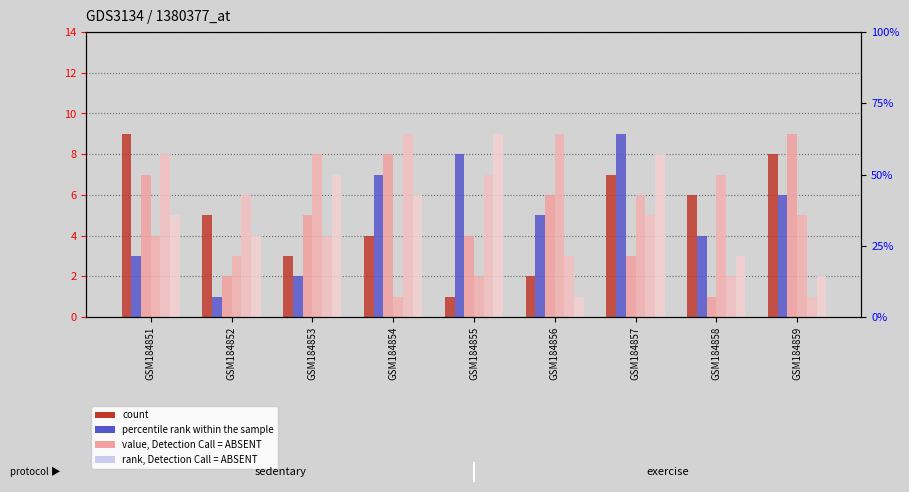

How many groups of bars are there?

9